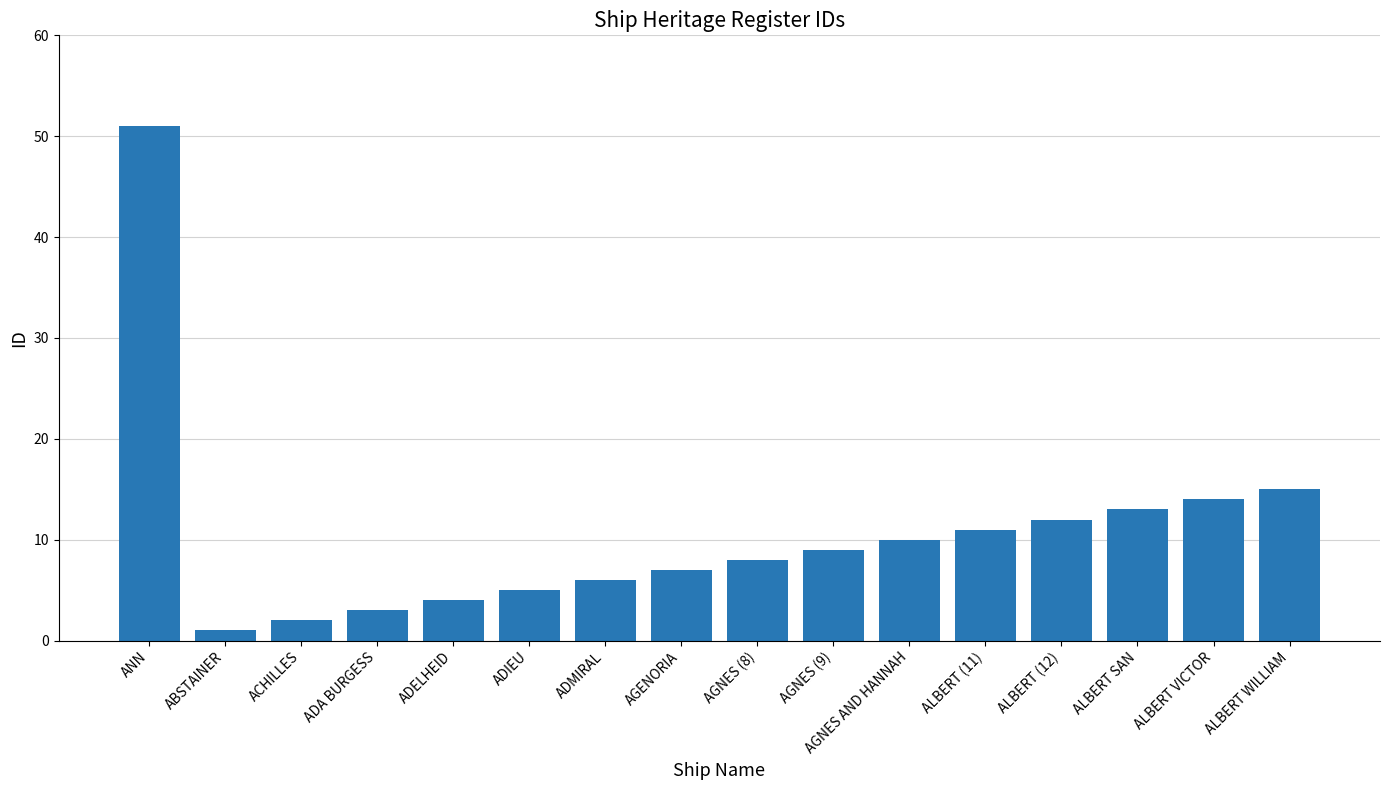

At which category does the chart reach its peak across all series?

ANN